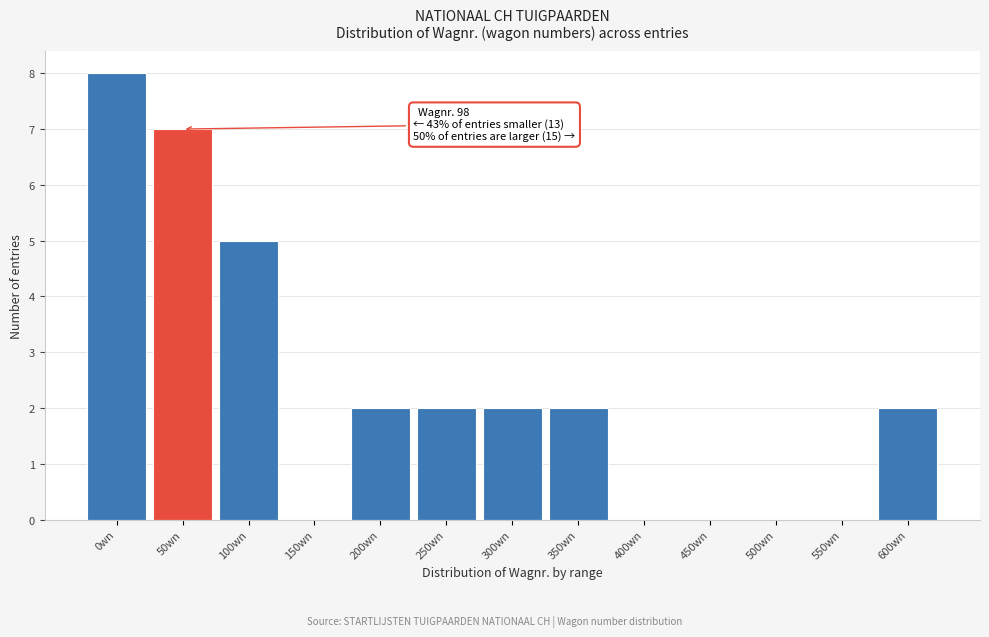

Reading right to left, transcribe all the data shown in this chart.

600wn=2	550wn=0	500wn=0	450wn=0	400wn=0	350wn=2	300wn=2	250wn=2	200wn=2	150wn=0	100wn=5	50wn=7	0wn=8